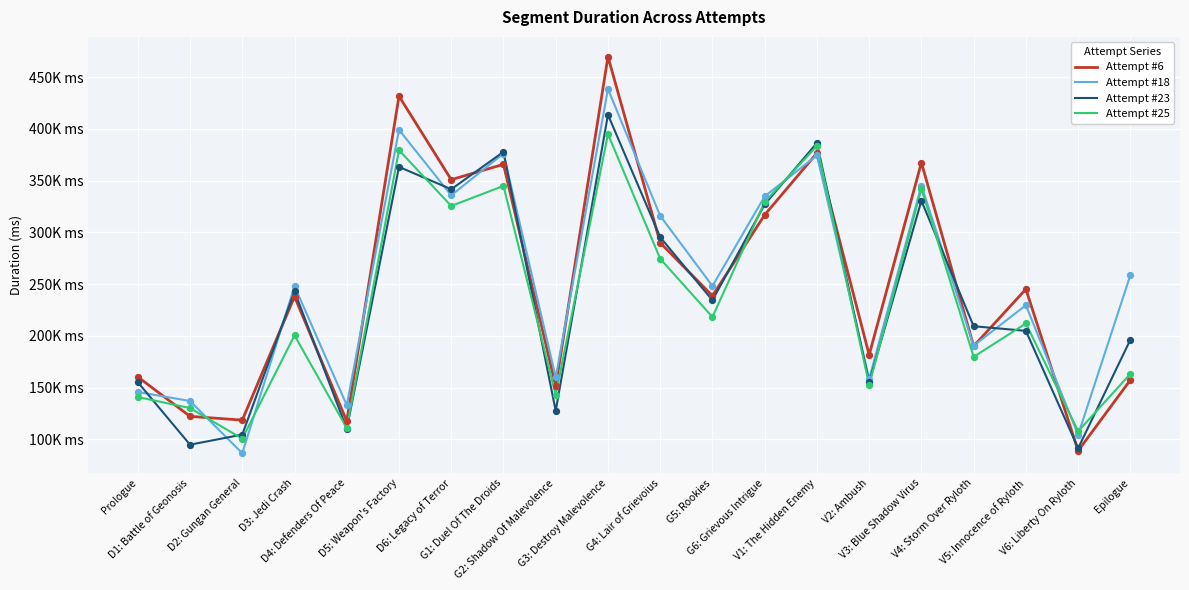

What are all the series names shown in the legend?

Attempt #6, Attempt #18, Attempt #23, Attempt #25